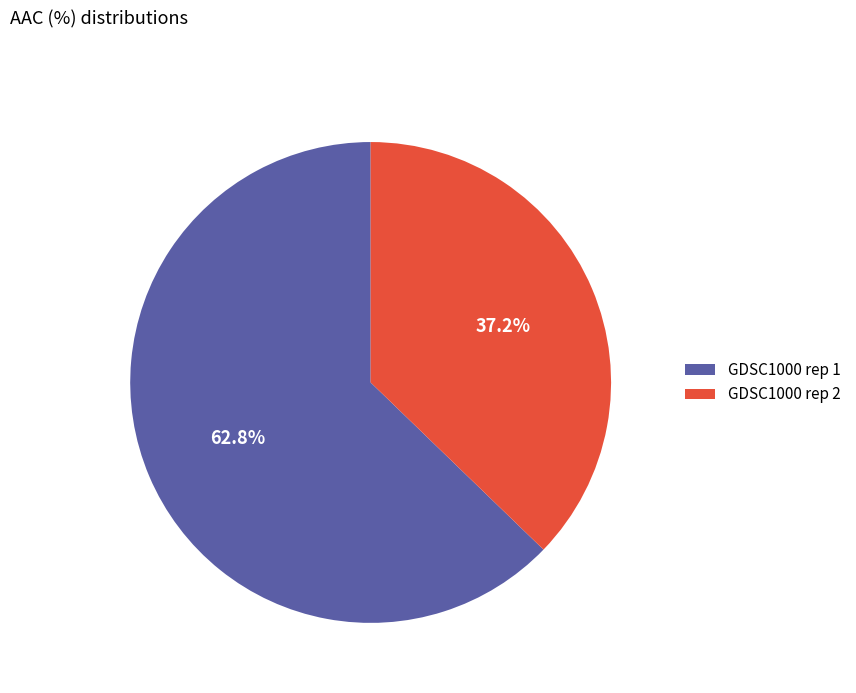

Which has a higher value, GDSC1000 rep 1 or GDSC1000 rep 2?

GDSC1000 rep 1